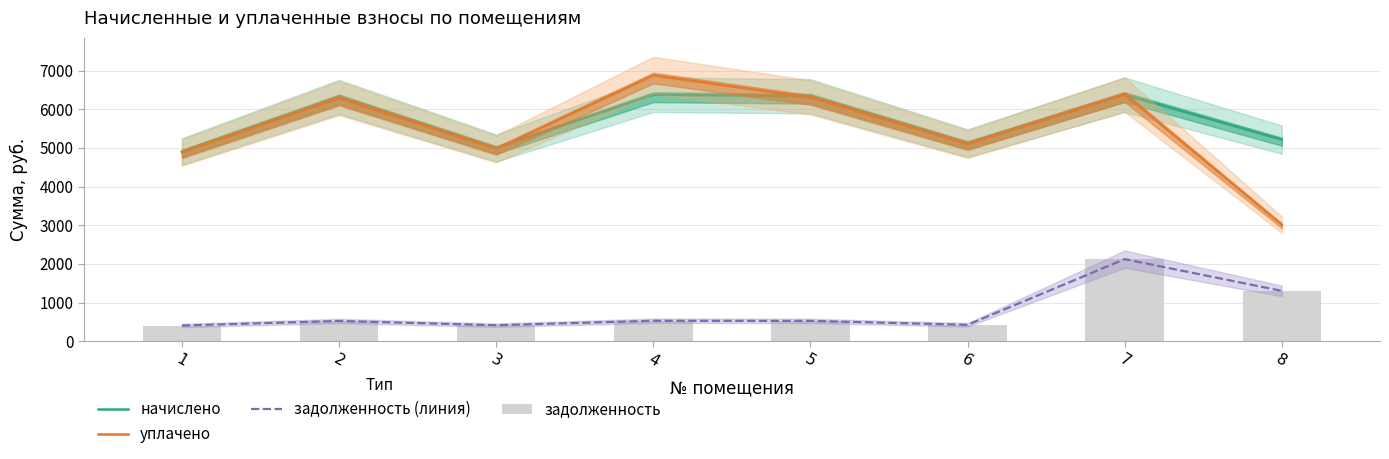

What is the sum of all задолженность (линия) values?

6268.6